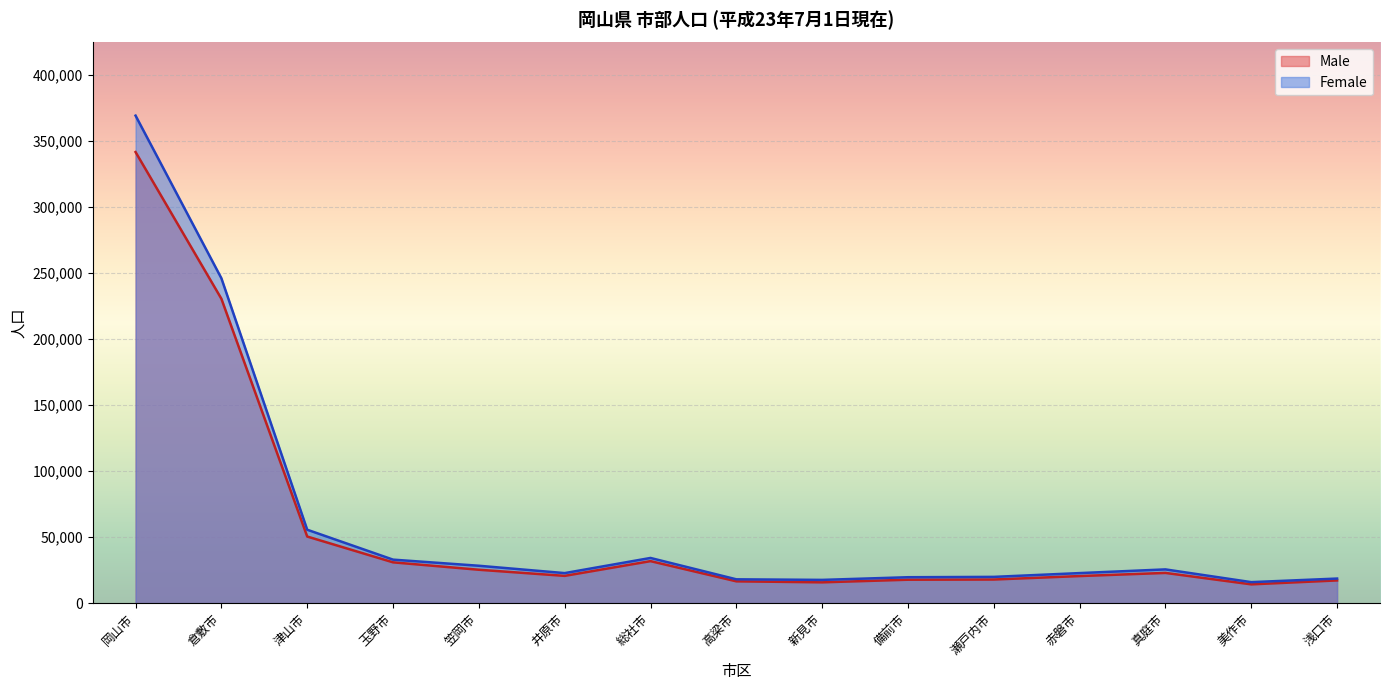

True or false: Male has a value of 7367 at 高梁市.

False